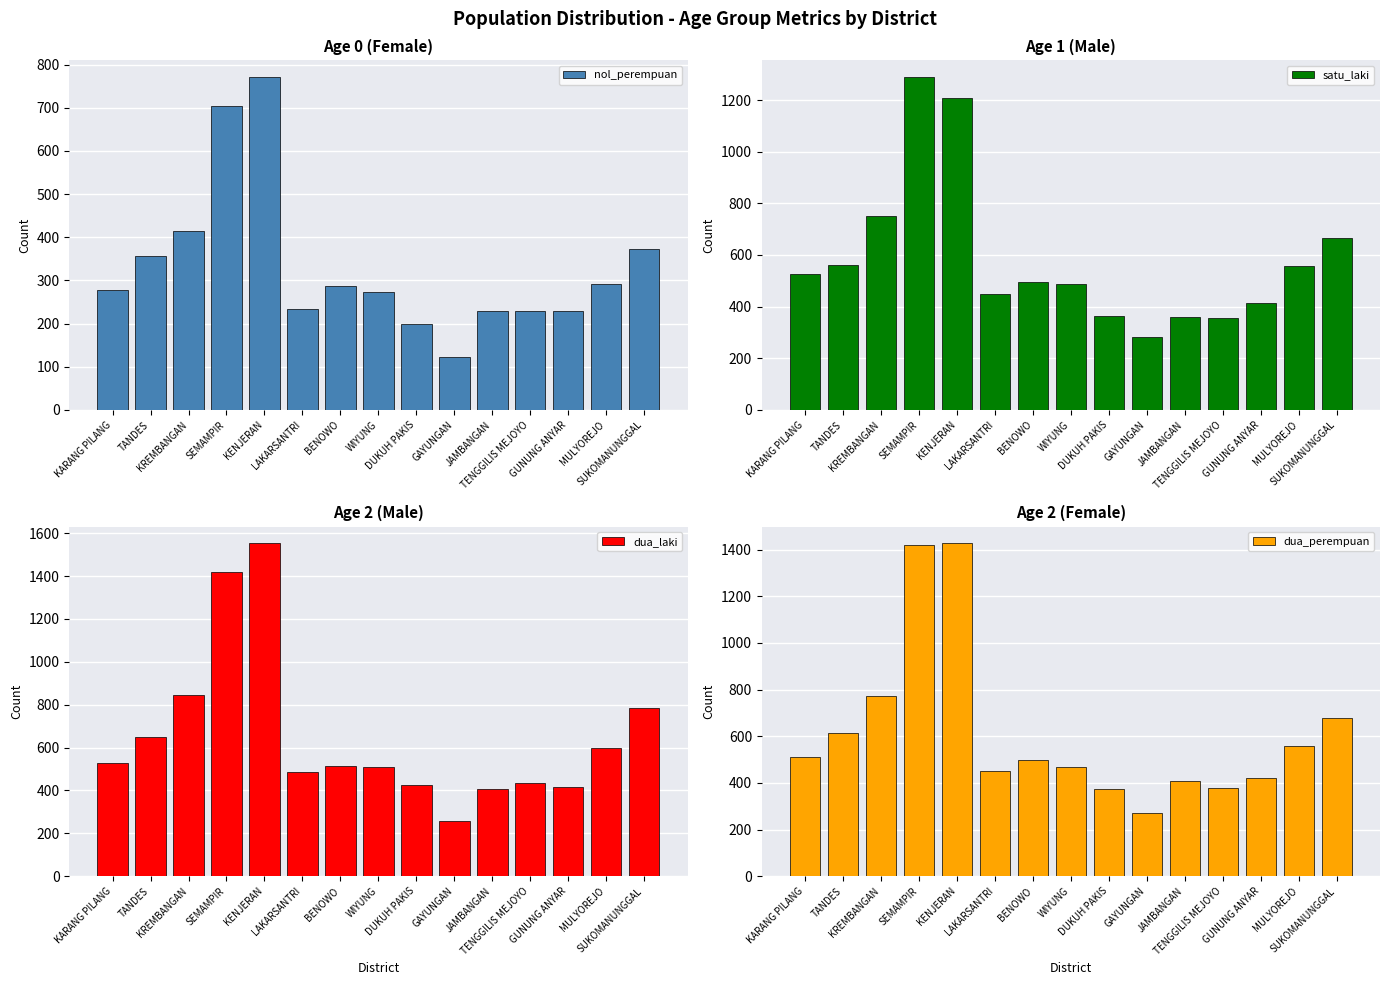

What is the average value of the dua_perempuan series?

616